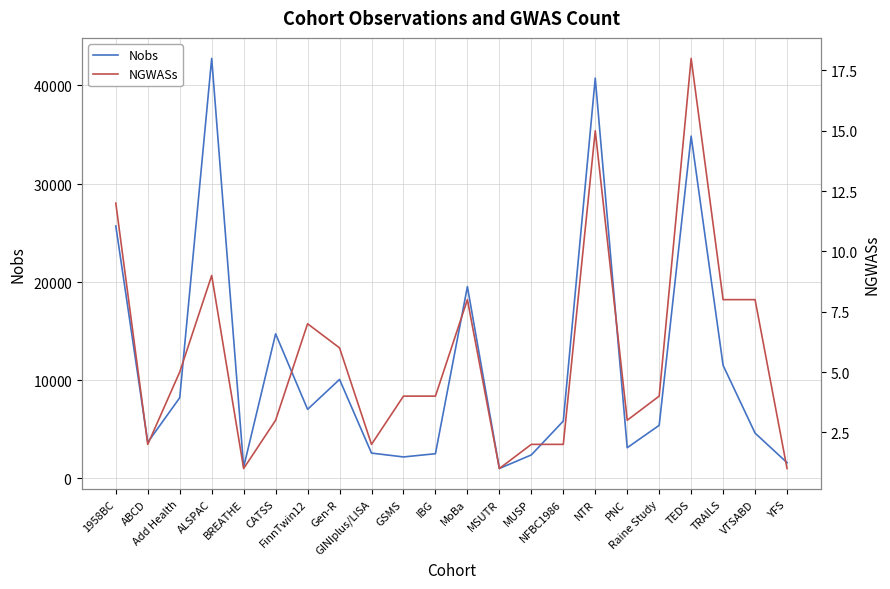

Which has a higher value, ABCD or GSMS?

ABCD